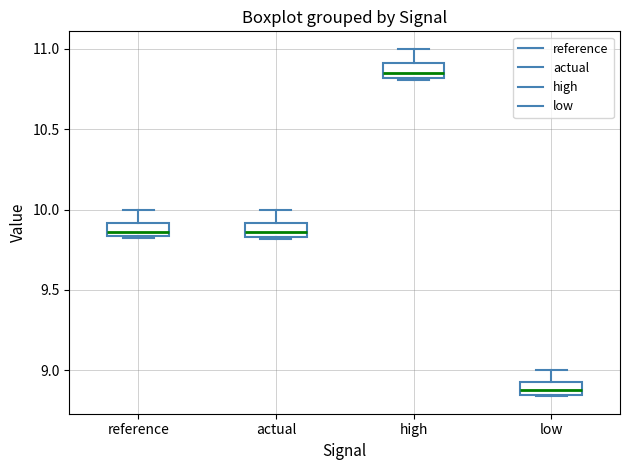

Reading left to right, read every box against the y-axis: the position of its median line, the range the box covers, and the ends of its whiskers. The values are not printed on the chart, so give them approximately, as read against the axis.

reference: median 9.85 (inside the box), box 9.85 to 9.90, whiskers 9.80 to 10.00
actual: median 9.85 (inside the box), box 9.85 to 9.90, whiskers 9.80 to 10.00
high: median 10.85, box 10.80 to 10.90, whiskers 10.80 to 11.00
low: median 8.90, box 8.85 to 8.95, whiskers 8.85 to 9.00